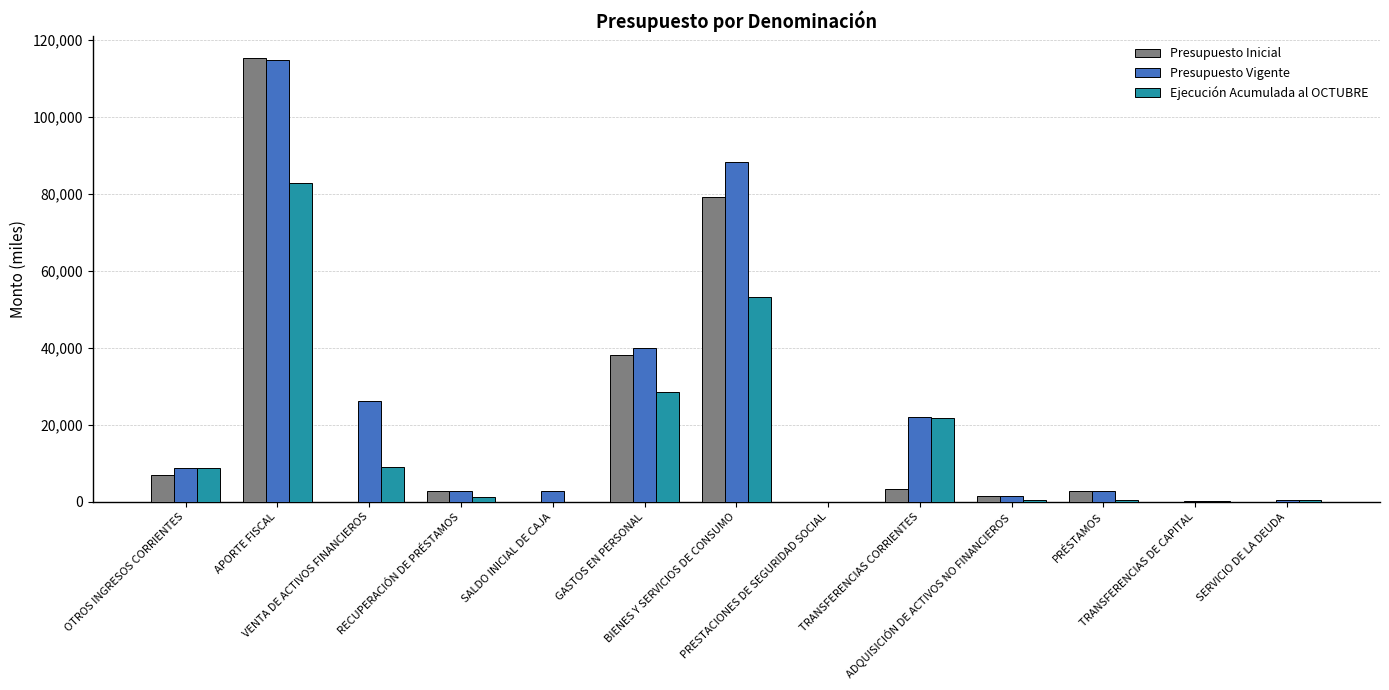

The Presupuesto Vigente series shows 293 at TRANSFERENCIAS DE CAPITAL. True or false?

True